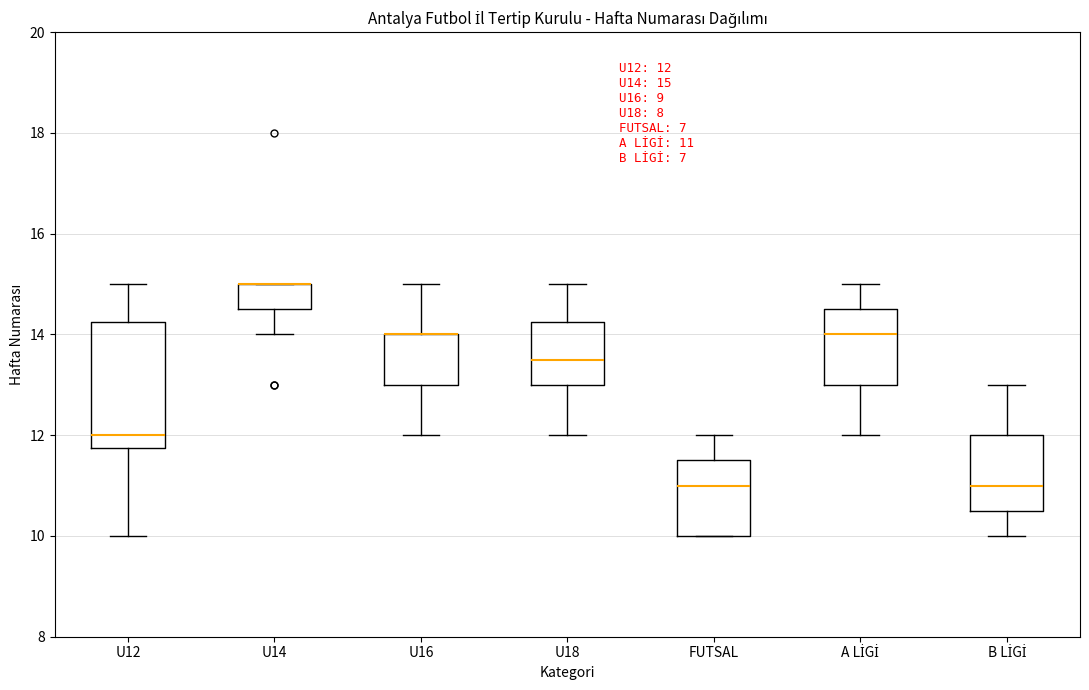

Which box is the tallest, from its lower edge to its upper edge?

U12